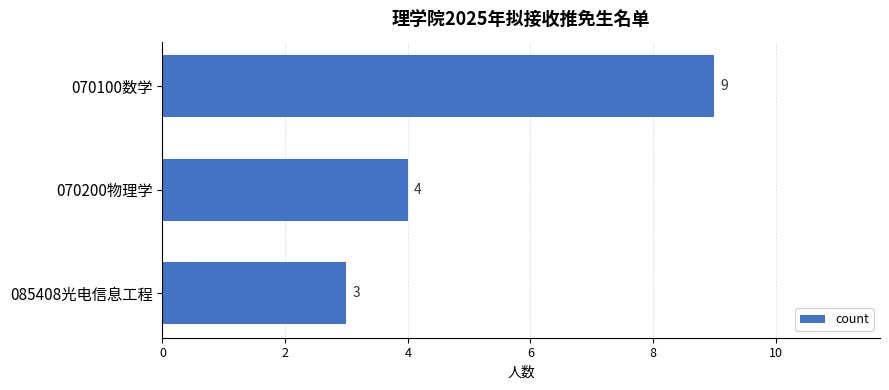

How many values are below 4?

1